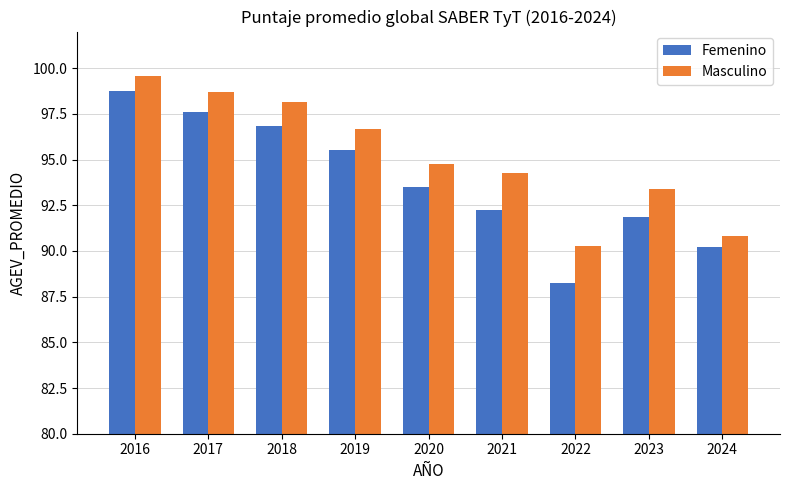

What are all the series names shown in the legend?

Femenino, Masculino